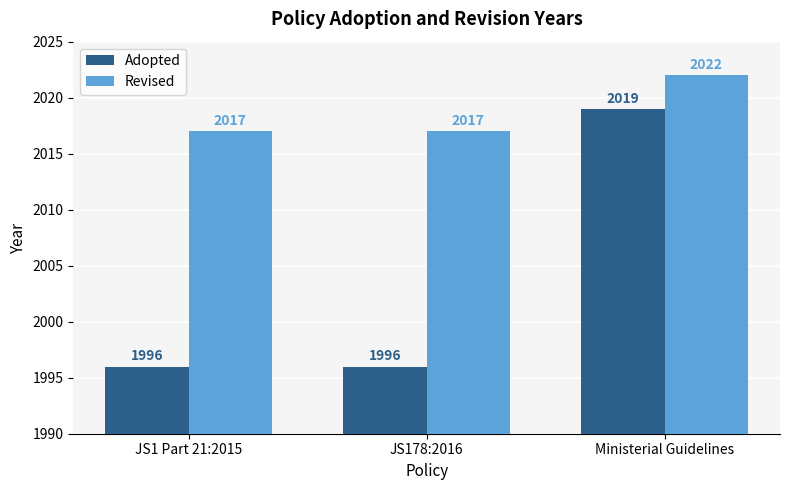

Which category has the highest value across all series?

Ministerial Guidelines